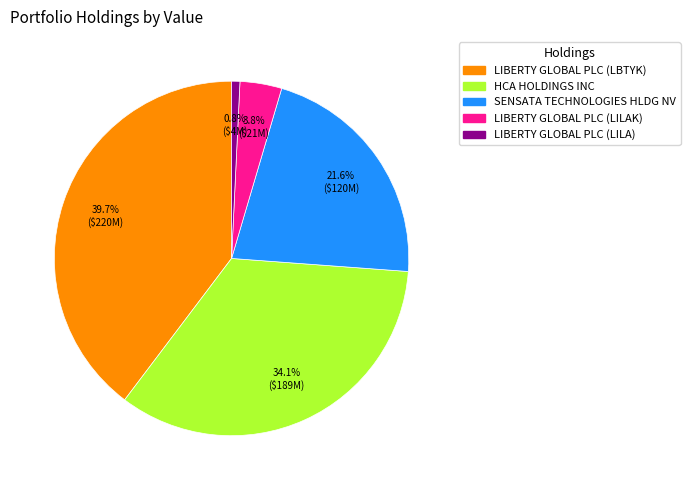

Rank the categories by value from lowest to highest.

LIBERTY GLOBAL PLC (LILA), LIBERTY GLOBAL PLC (LILAK), SENSATA TECHNOLOGIES HLDG NV, HCA HOLDINGS INC, LIBERTY GLOBAL PLC (LBTYK)